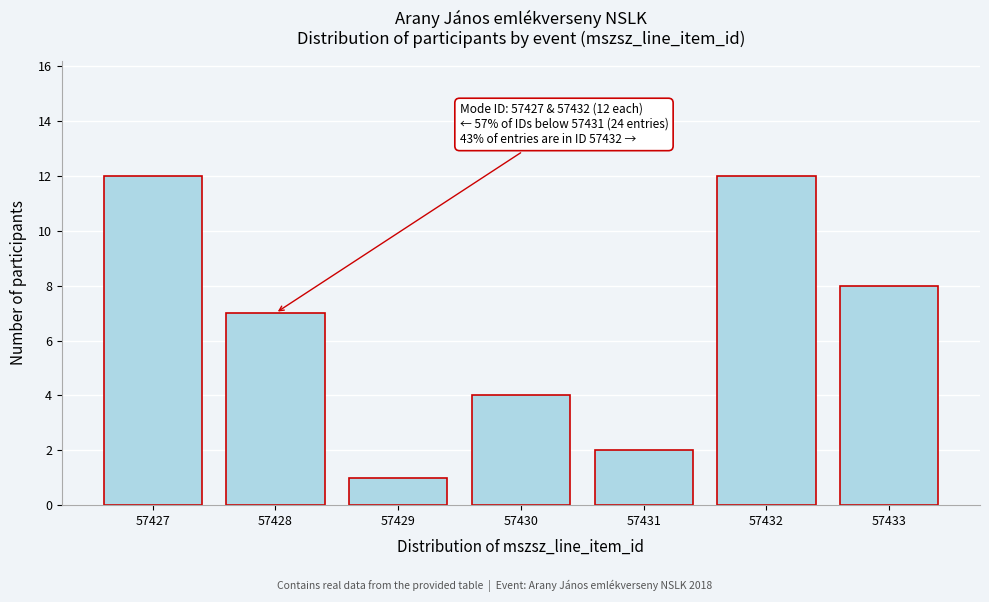

Reading left to right, what are all the values shown in this chart?

57427=12	57428=7	57429=1	57430=4	57431=2	57432=12	57433=8